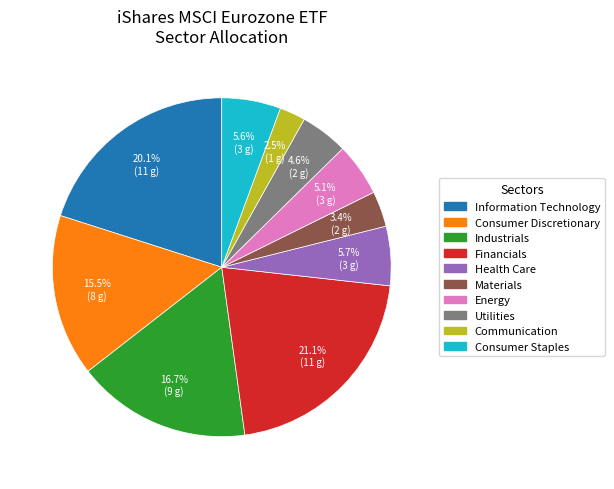

Which has a higher value, Materials or Consumer Discretionary?

Consumer Discretionary